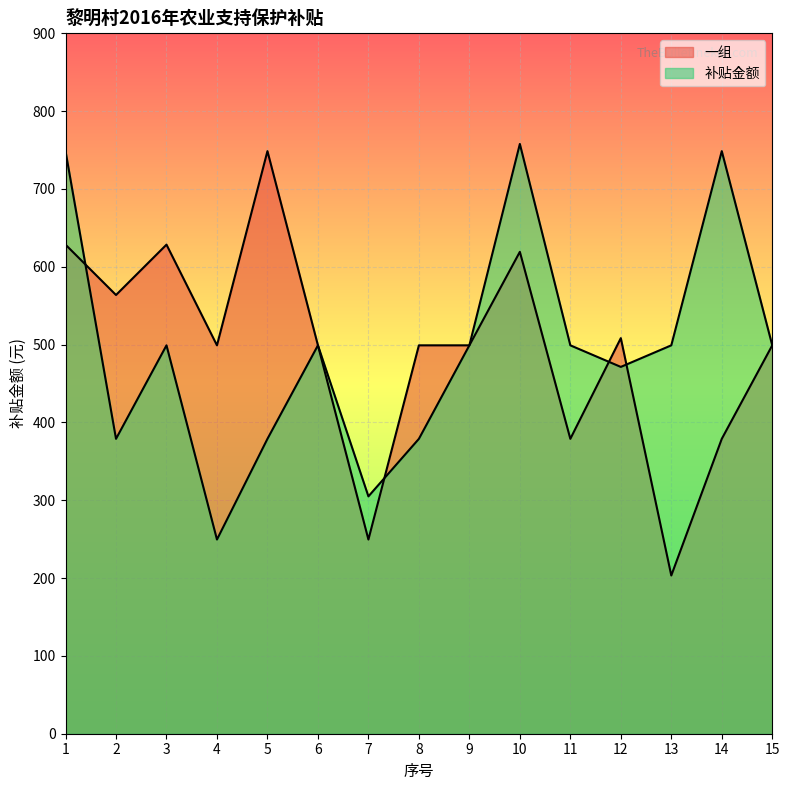

Does the chart display data point markers on the line(s)?

No